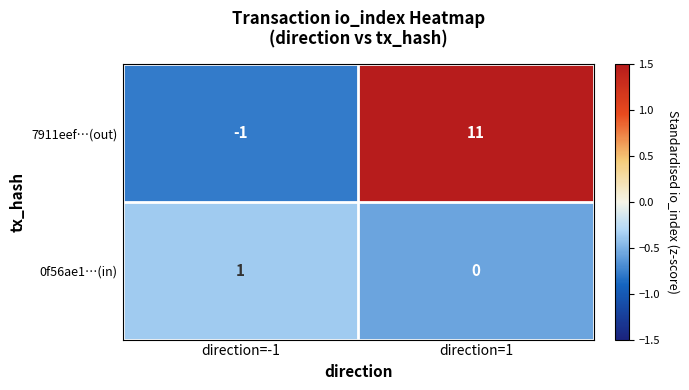

Which category has the lowest value across all series?

direction=-1